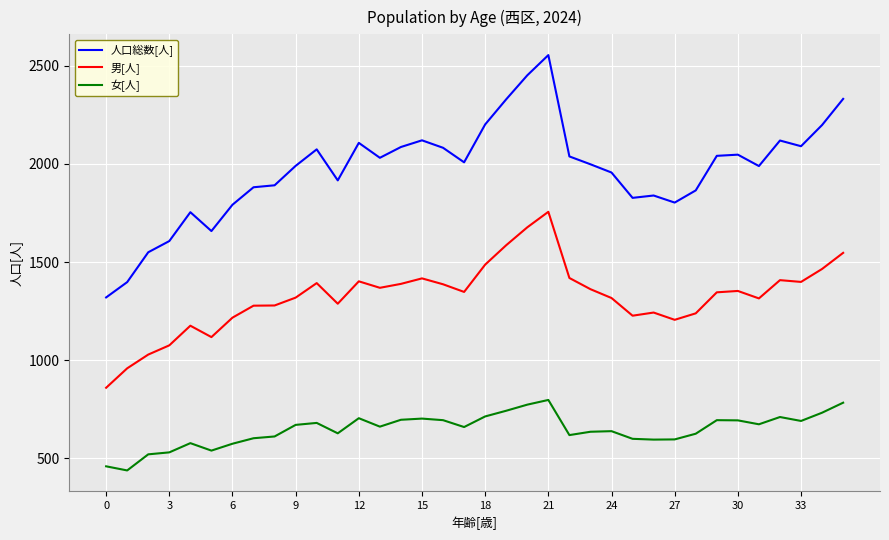

What is the sum of all 人口総数[人] values?

70941